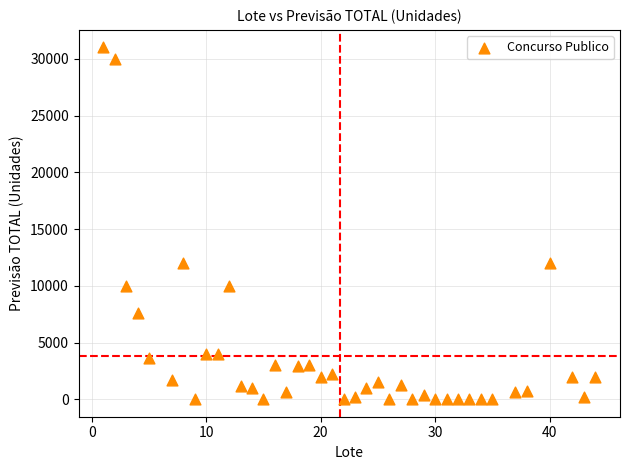

What is the range of X values (max minus min)?

43